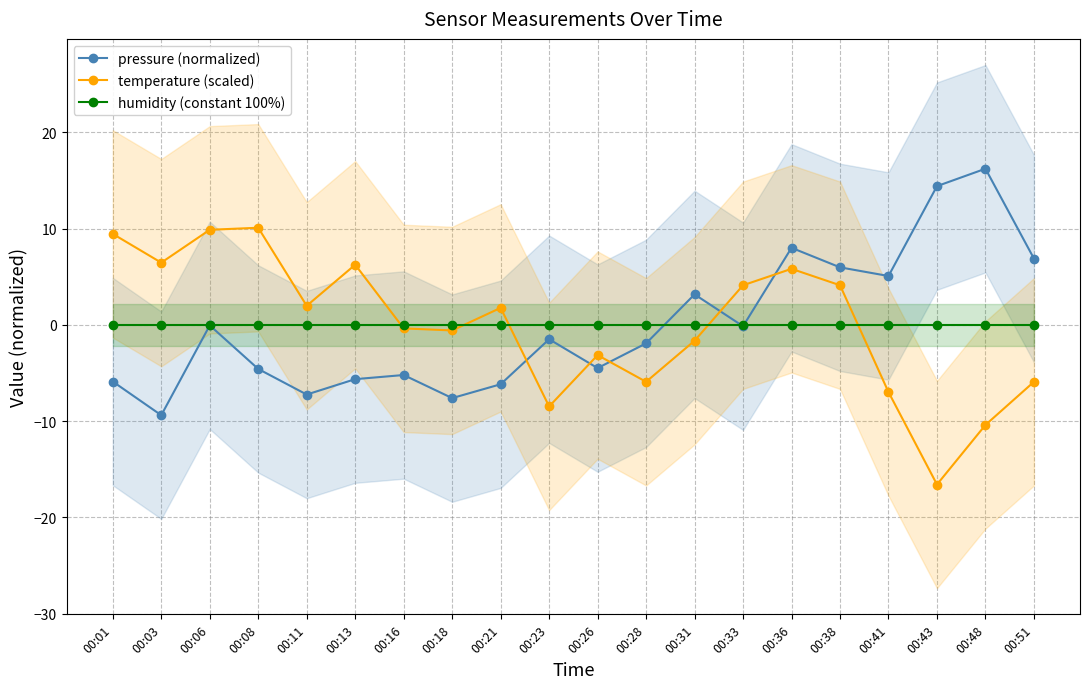

What is the sum of the pressure (normalized) values at 00:48 and 00:11?

9.0